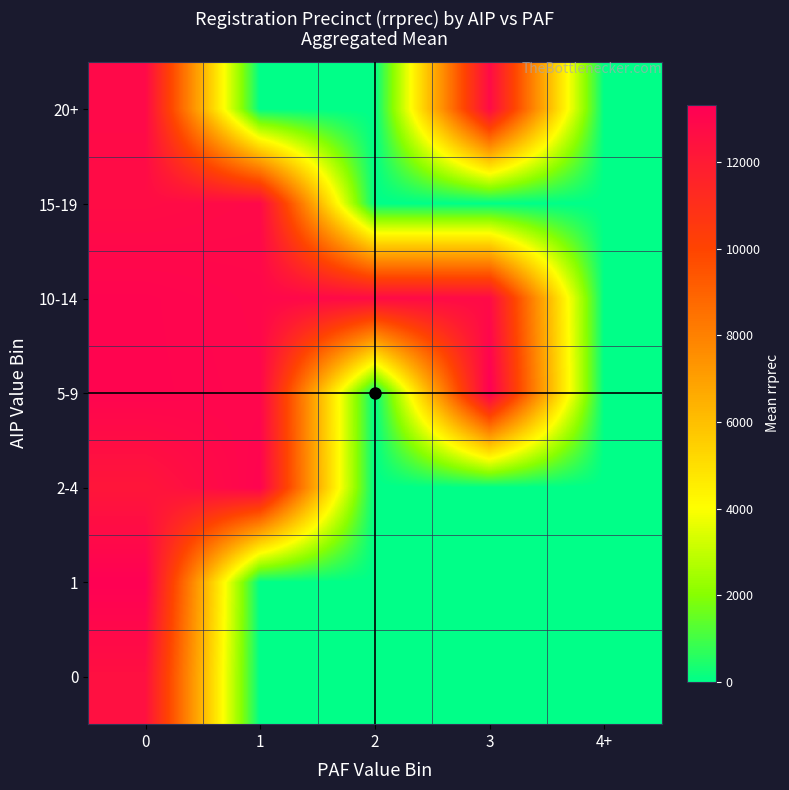

What is the greatest value displayed?

13328.0